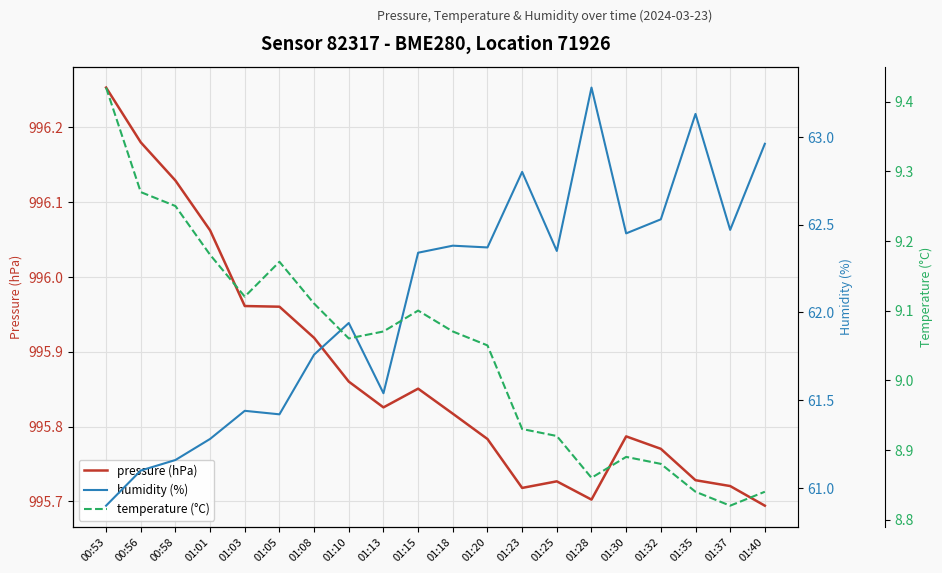

At how many categories does at least one series exceed 714?

20